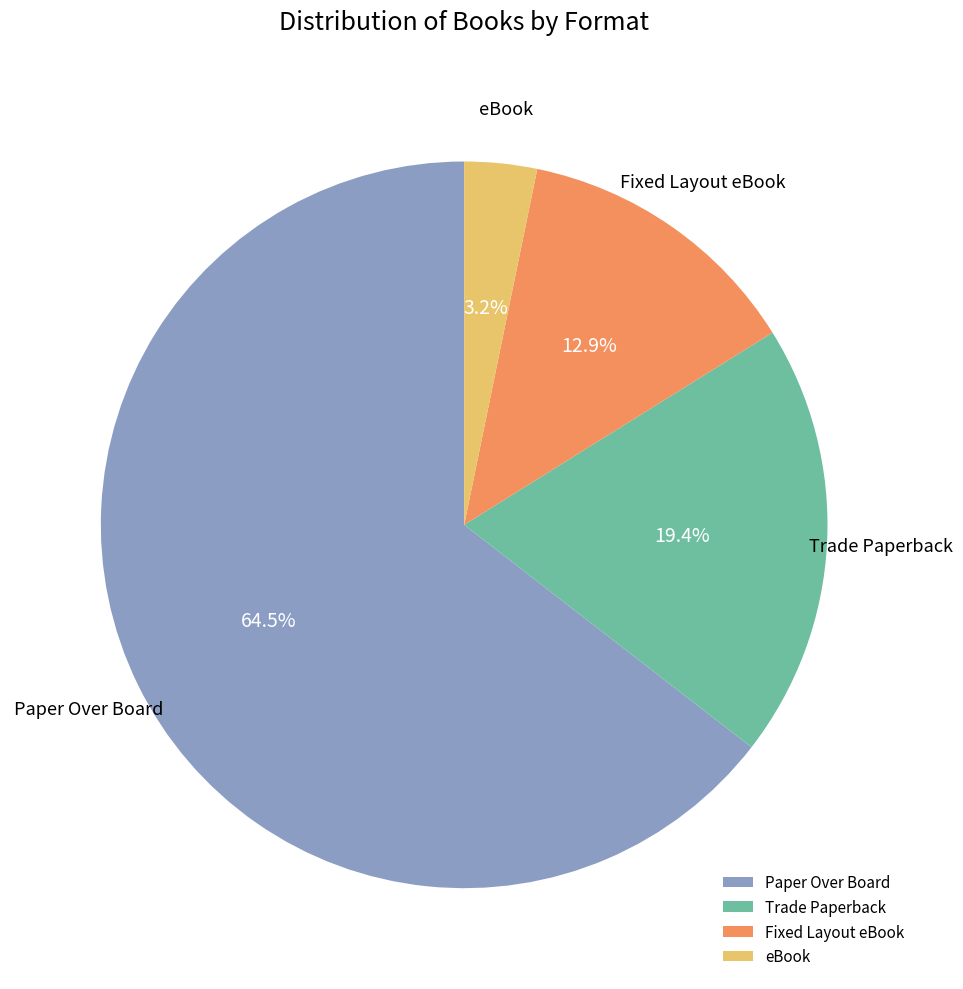

The eBook slice represents 3% of the pie. True or false?

True